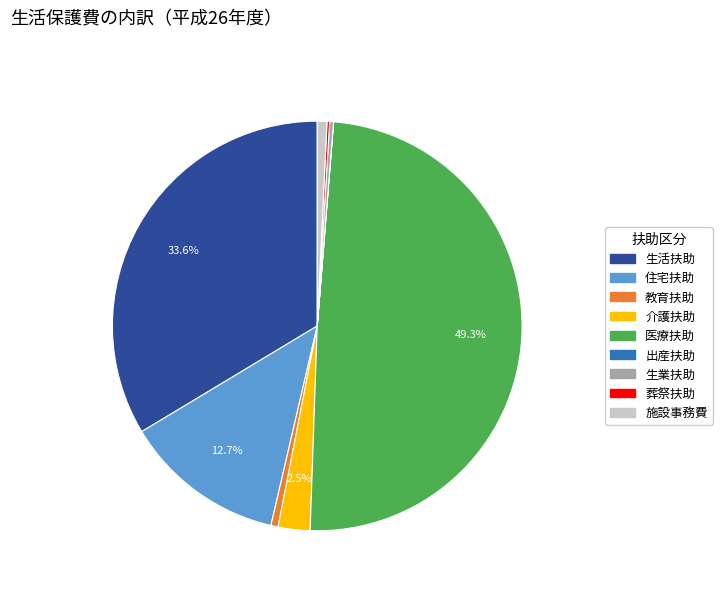

What portion of the pie excludes 住宅扶助?

87.3%